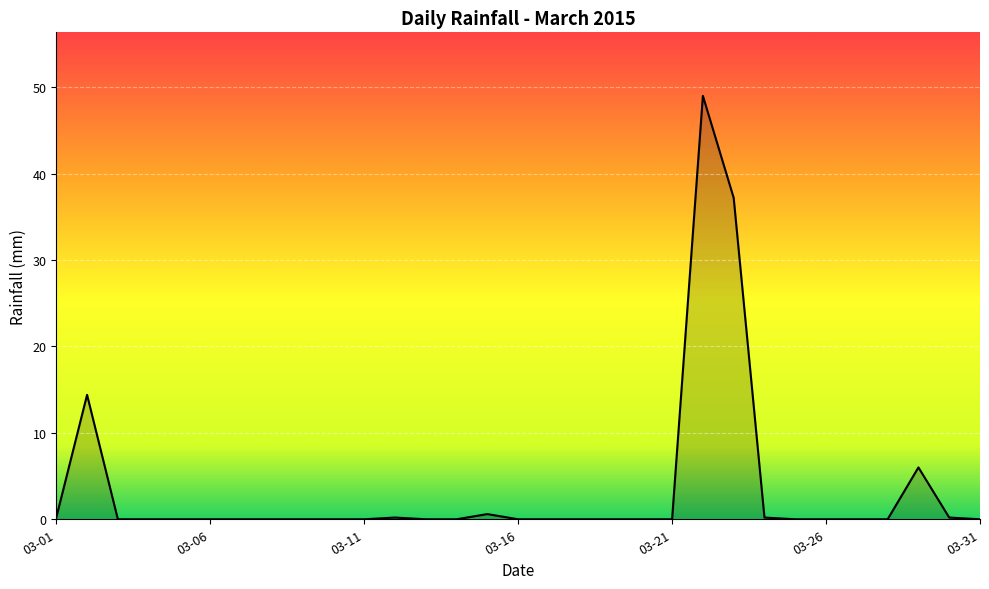

What is the difference between the maximum and minimum values?

49.0